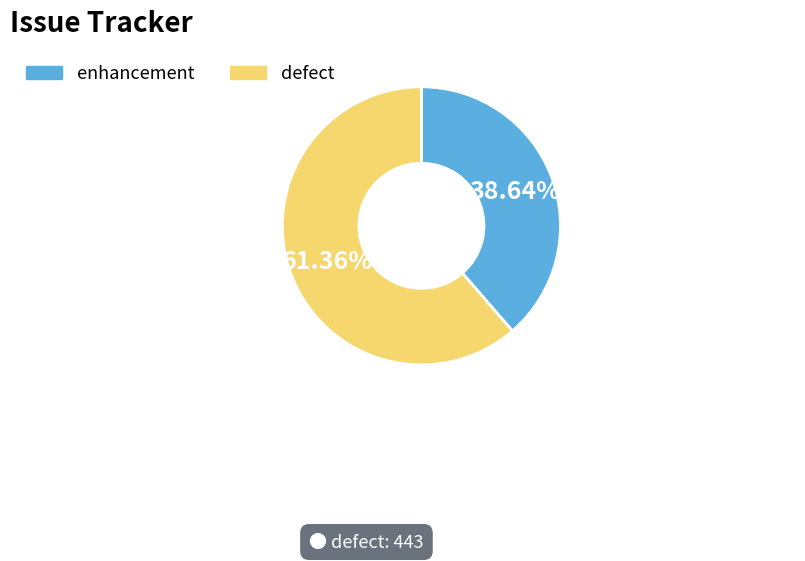

Do defect and enhancement together represent more than half of the pie?

Yes